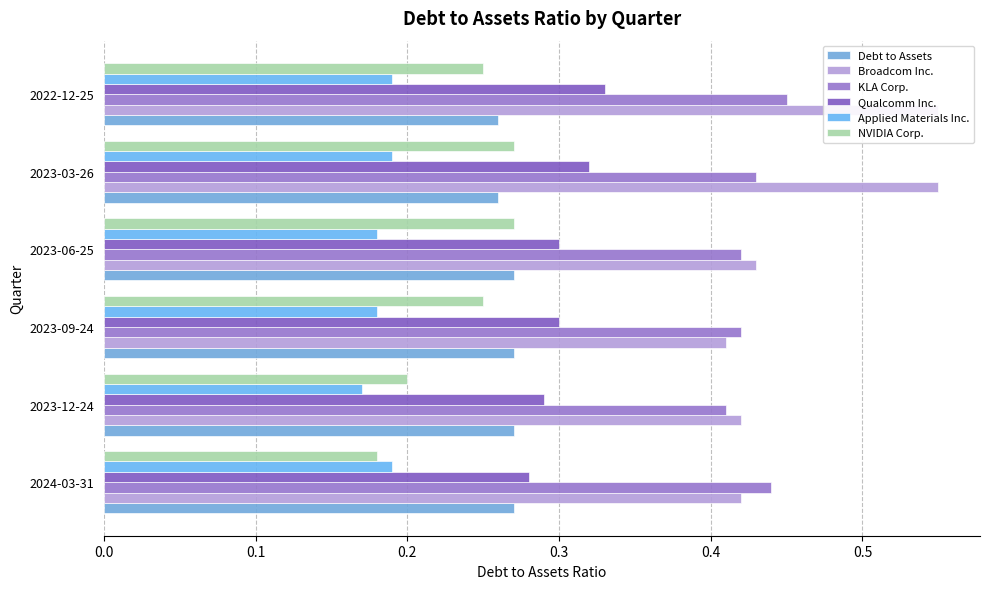

Which series has the largest range (max minus min)?

Broadcom Inc.